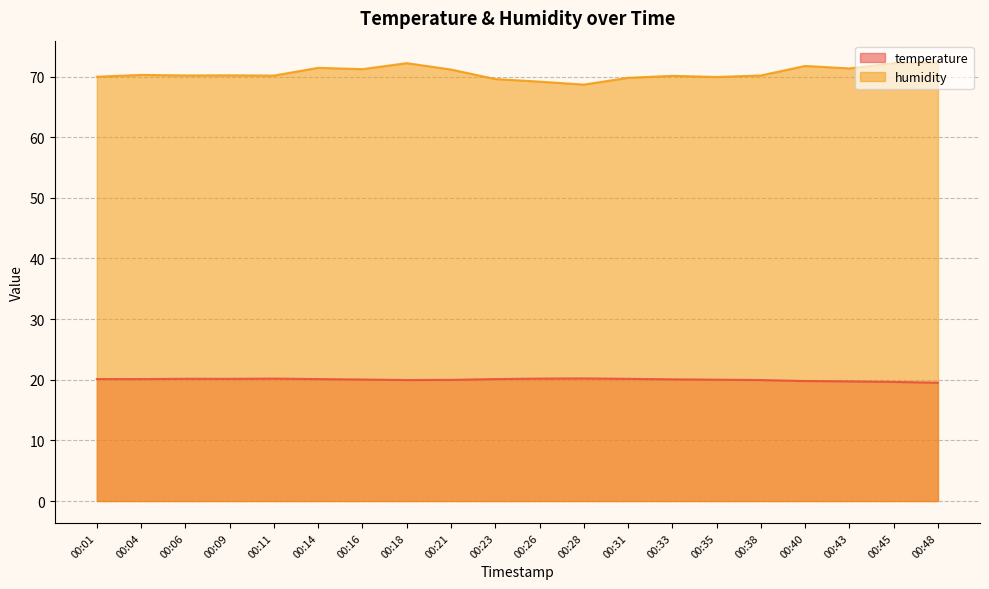

The humidity series shows 69.6 at 00:23. True or false?

True